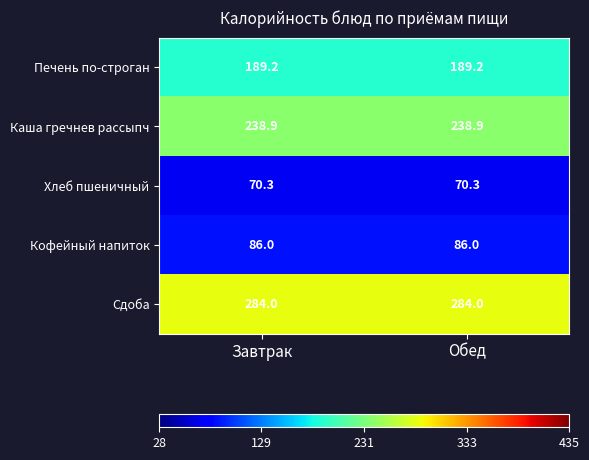

What is the sum of all Кофейный напиток values?

172.0